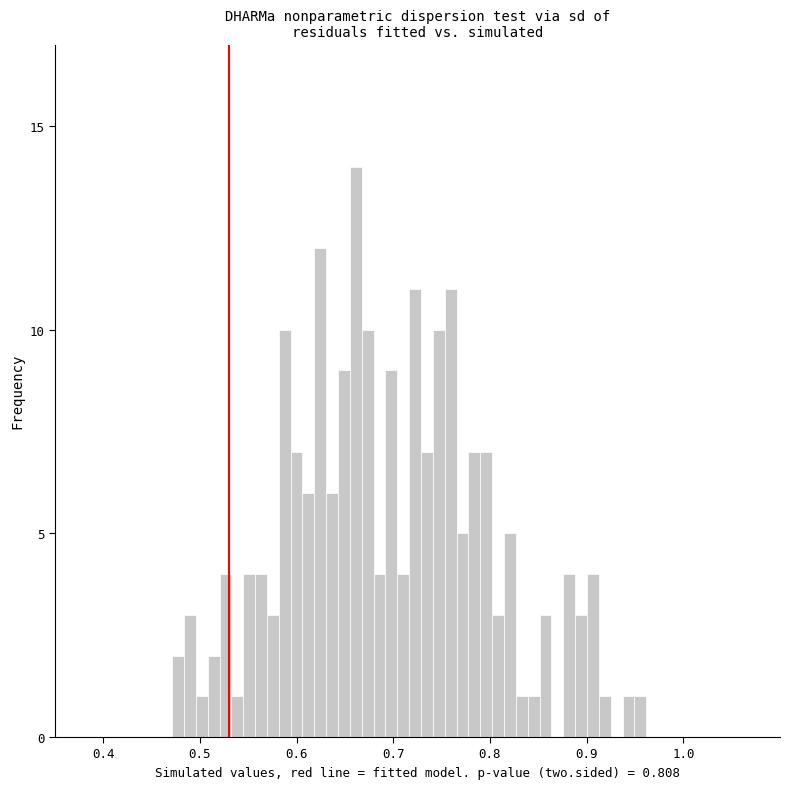

Read against the x-axis, roughly where is the centre of the tallest bar?

0.66